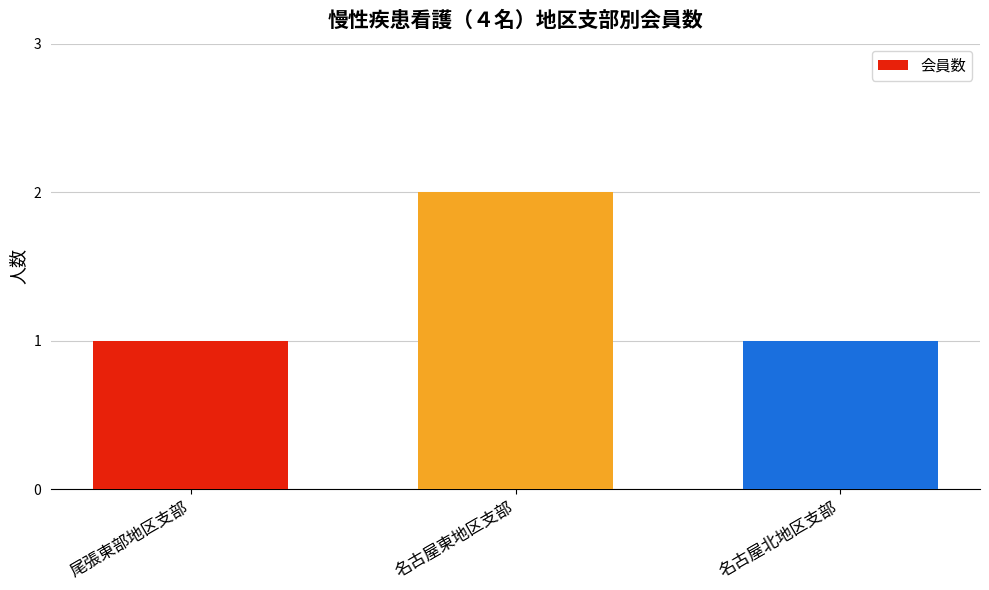

What is the greatest value displayed?

2